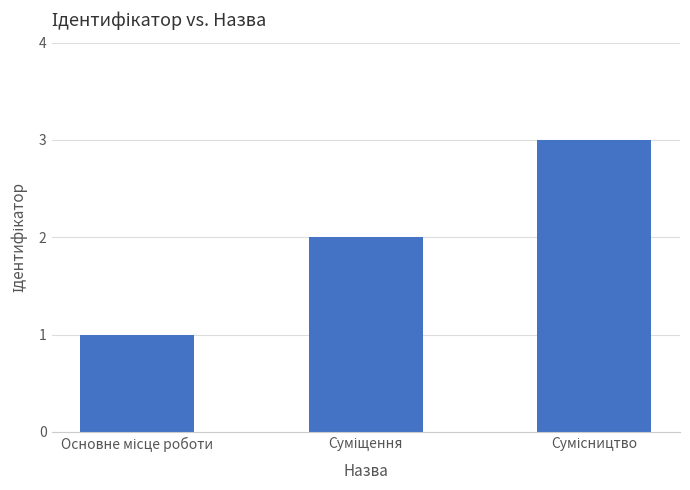

What is the maximum value shown in the chart?

3